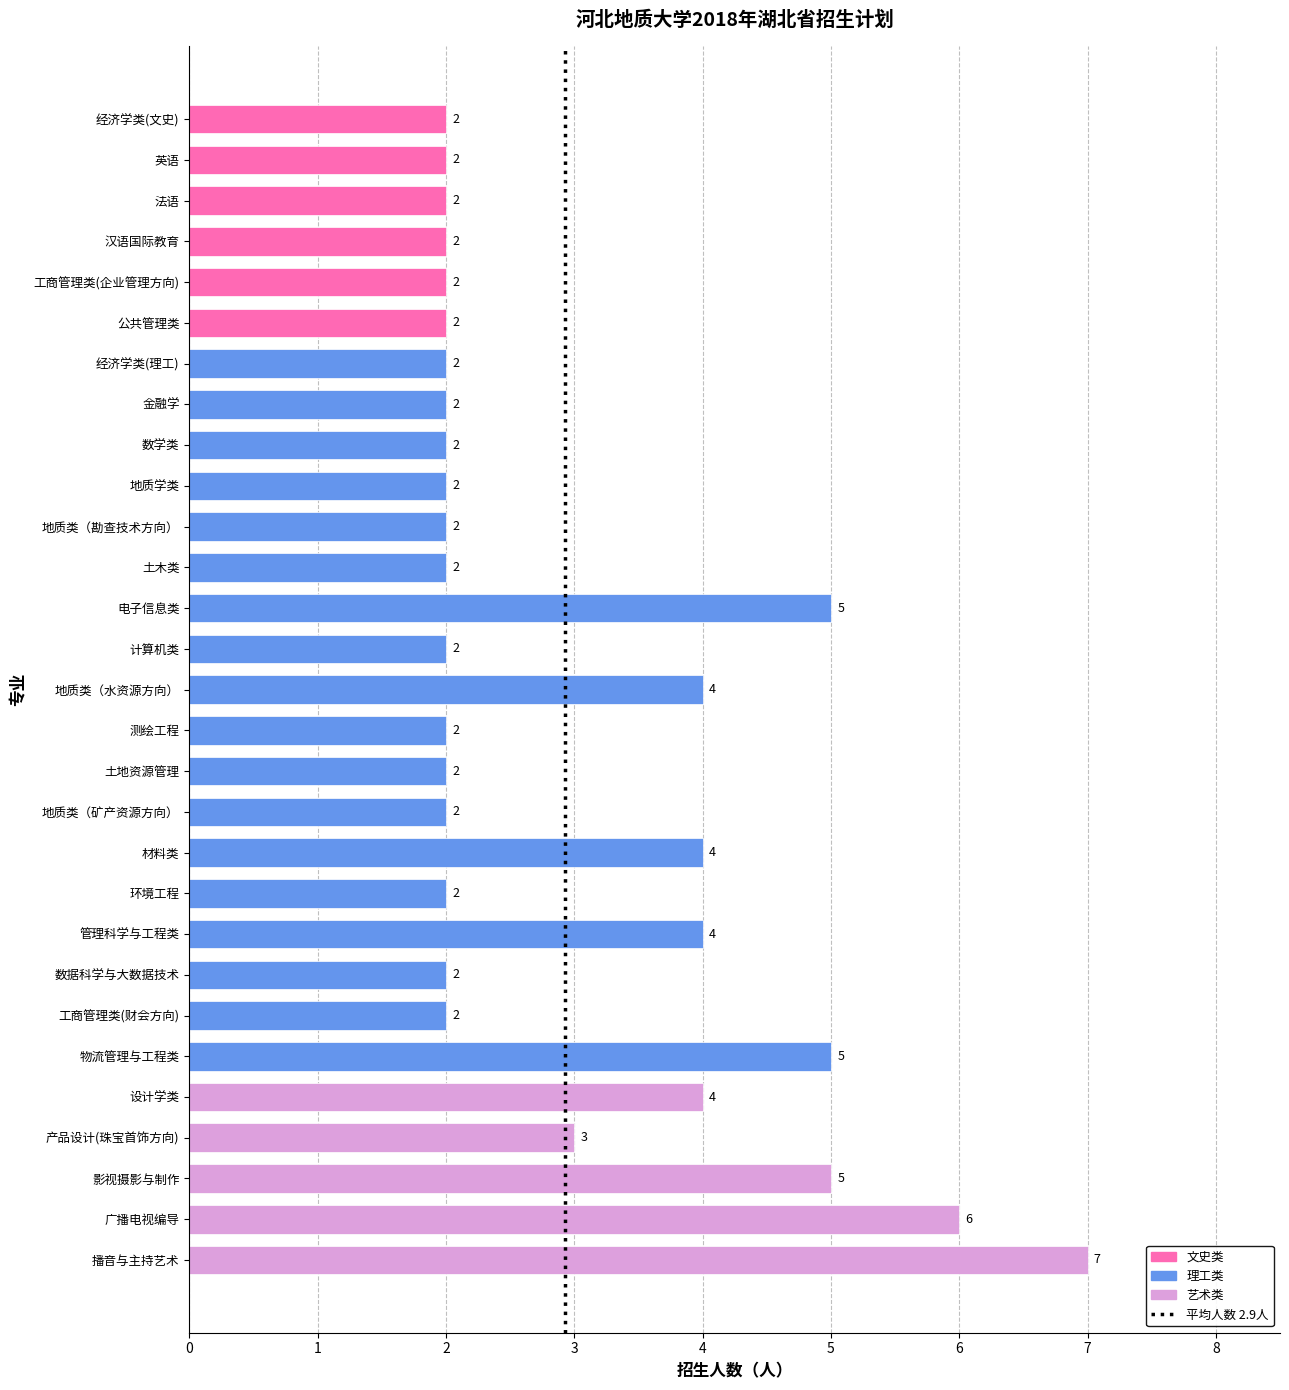

How many values are between 2 and 4?

24